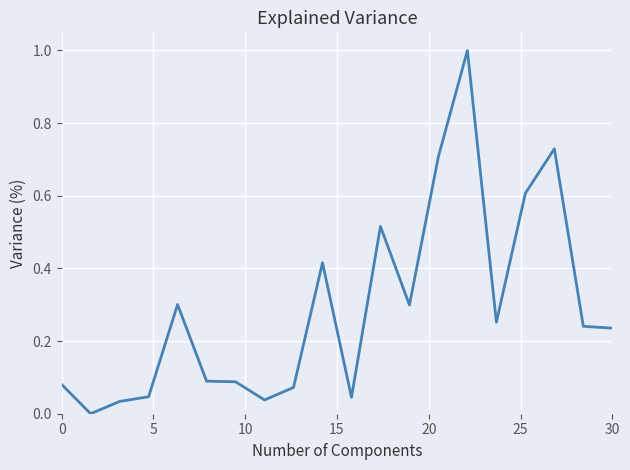

What is the greatest value displayed?

1.0